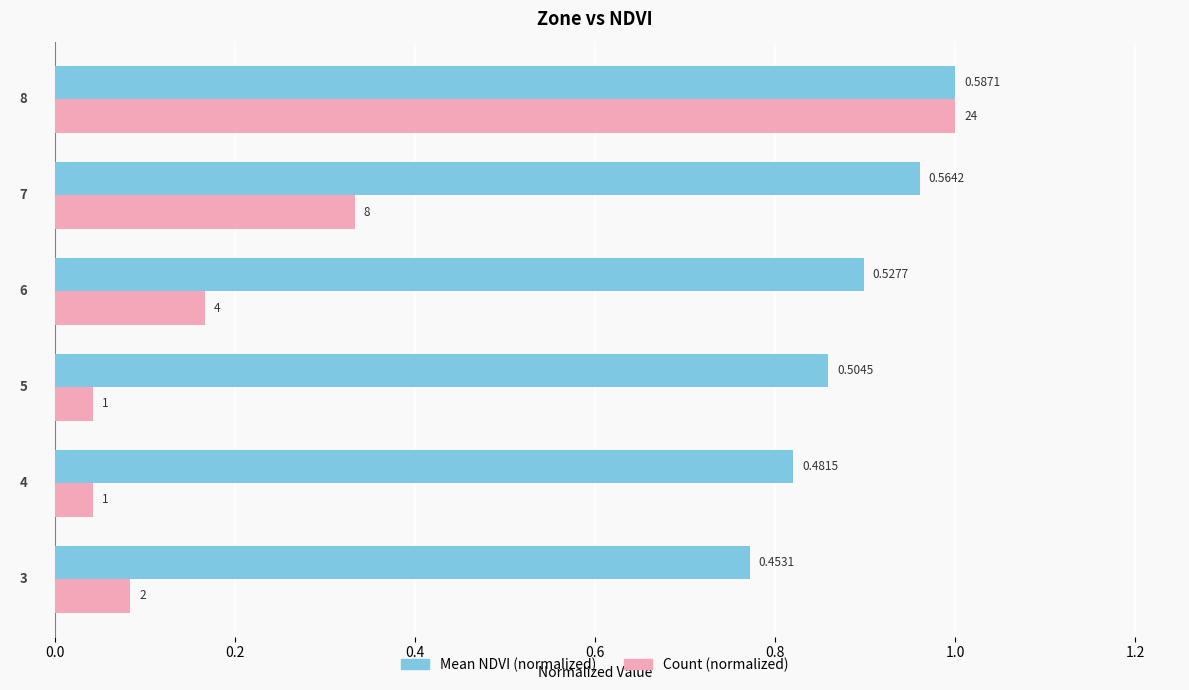

What are all the series names shown in the legend?

Mean NDVI (normalized), Count (normalized)